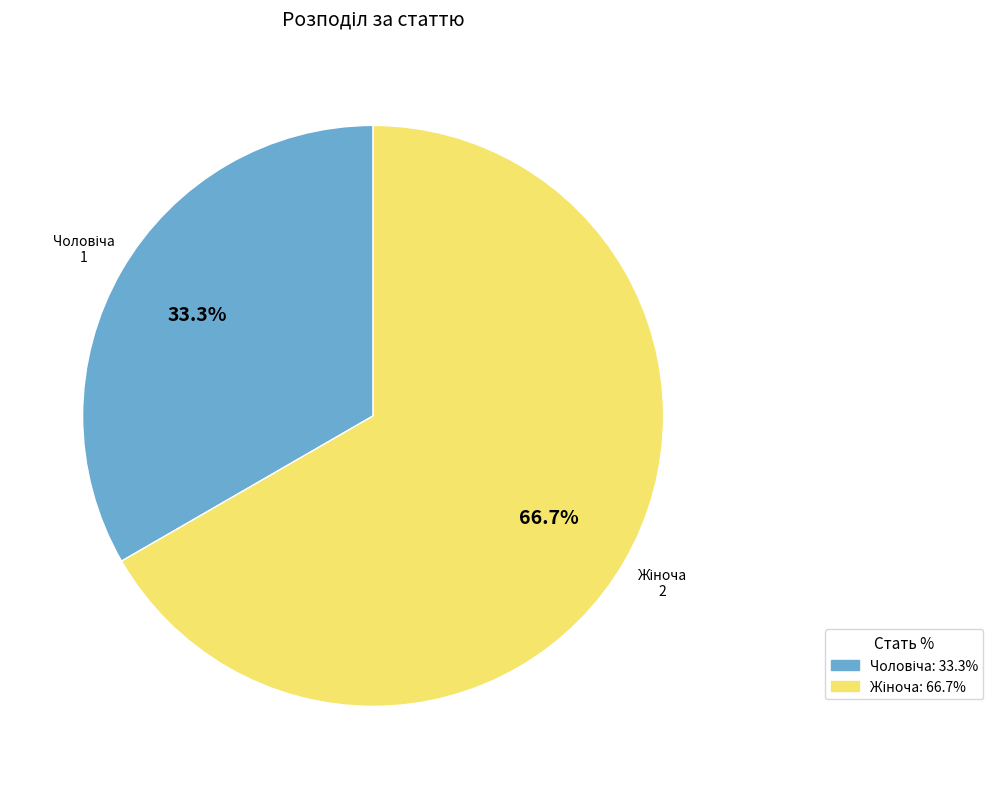

Count the number of slices in the pie.

2